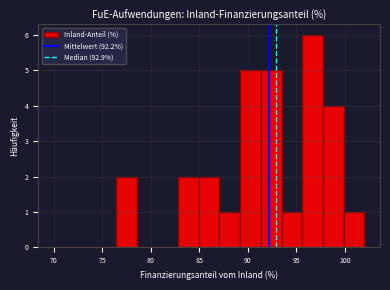

Which range on the x-axis has the tallest bar?

95.5 to 97.5